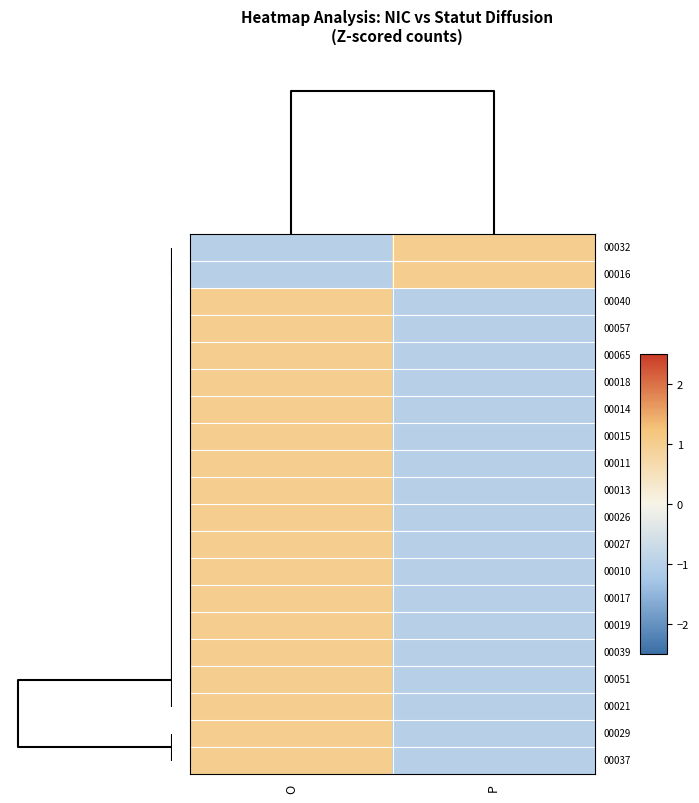

At how many categories does at least one series exceed 0?

2